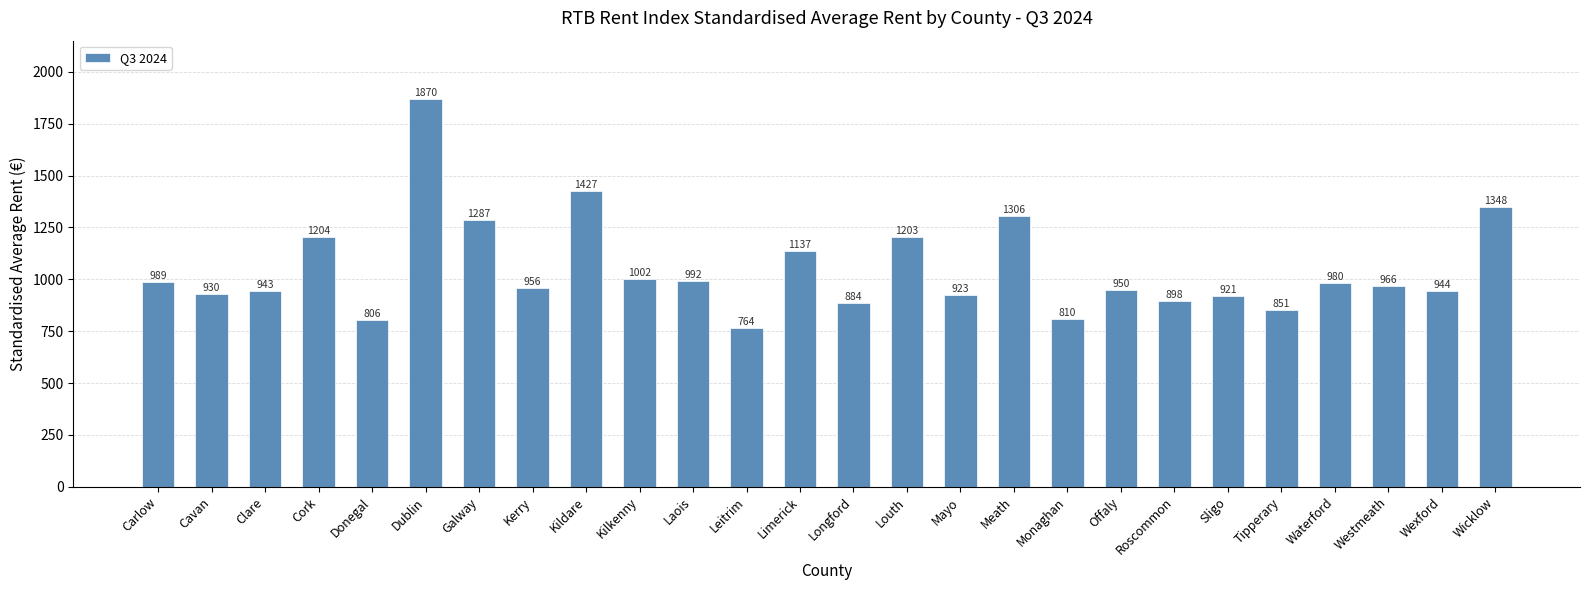

What is the maximum value shown in the chart?

1869.9